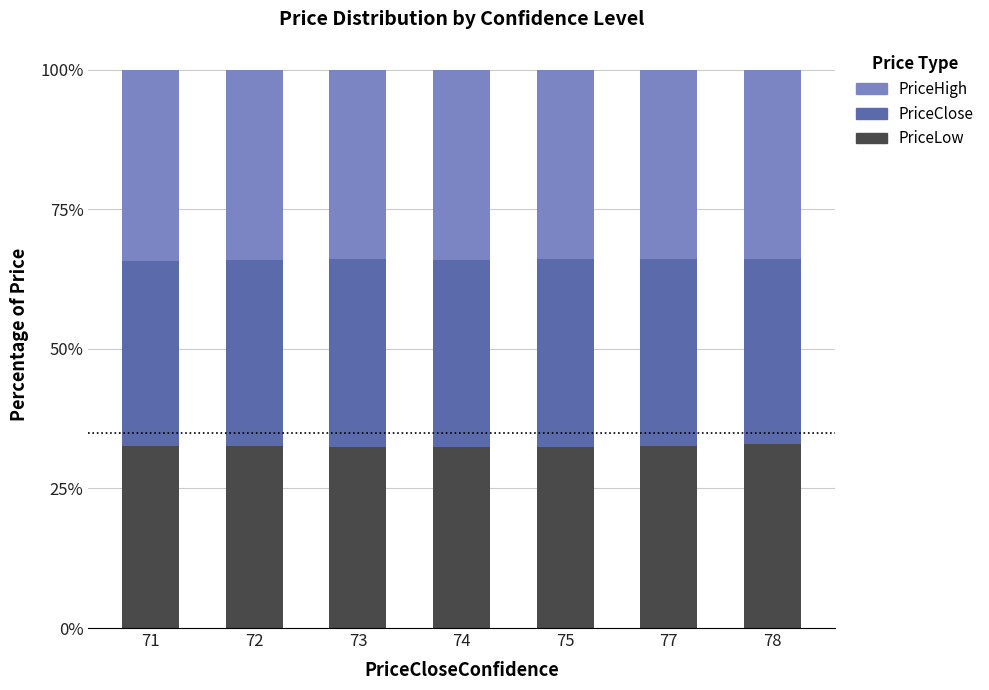

List the series in order of their peak value, lowest first.

PriceLow, PriceClose, PriceHigh